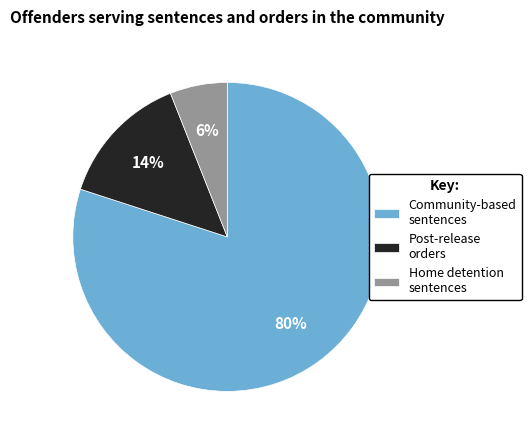

To the nearest percent, what is the difference between the largest and smallest slice percentages?

74%